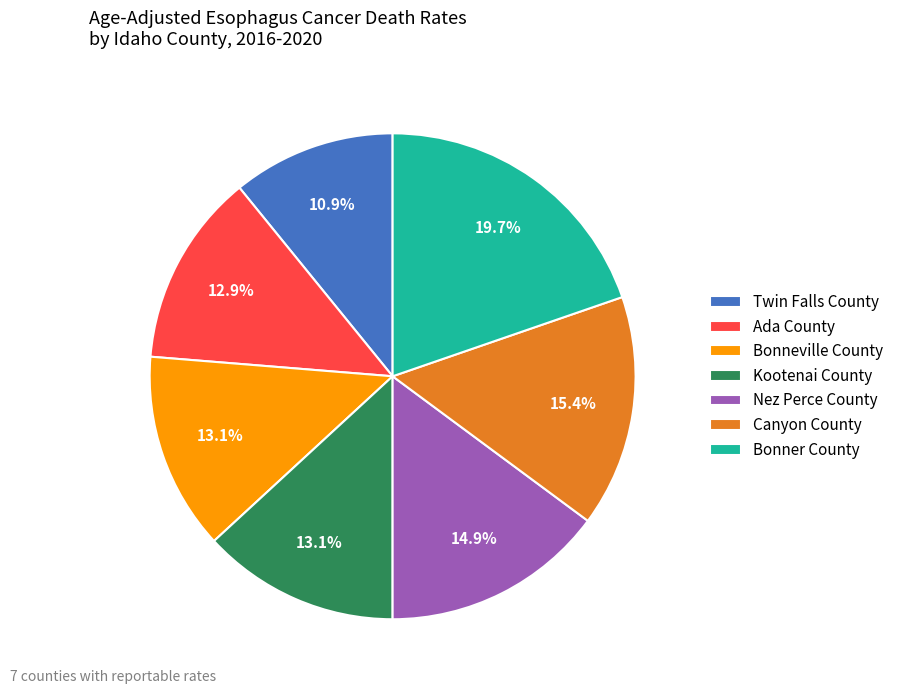

How many segments does this pie chart have?

7